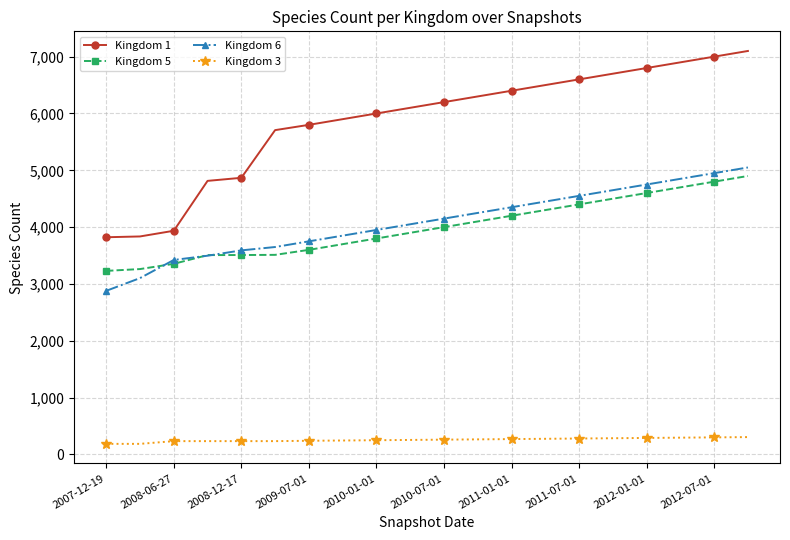

Which series has the widest spread of values?

Kingdom 1